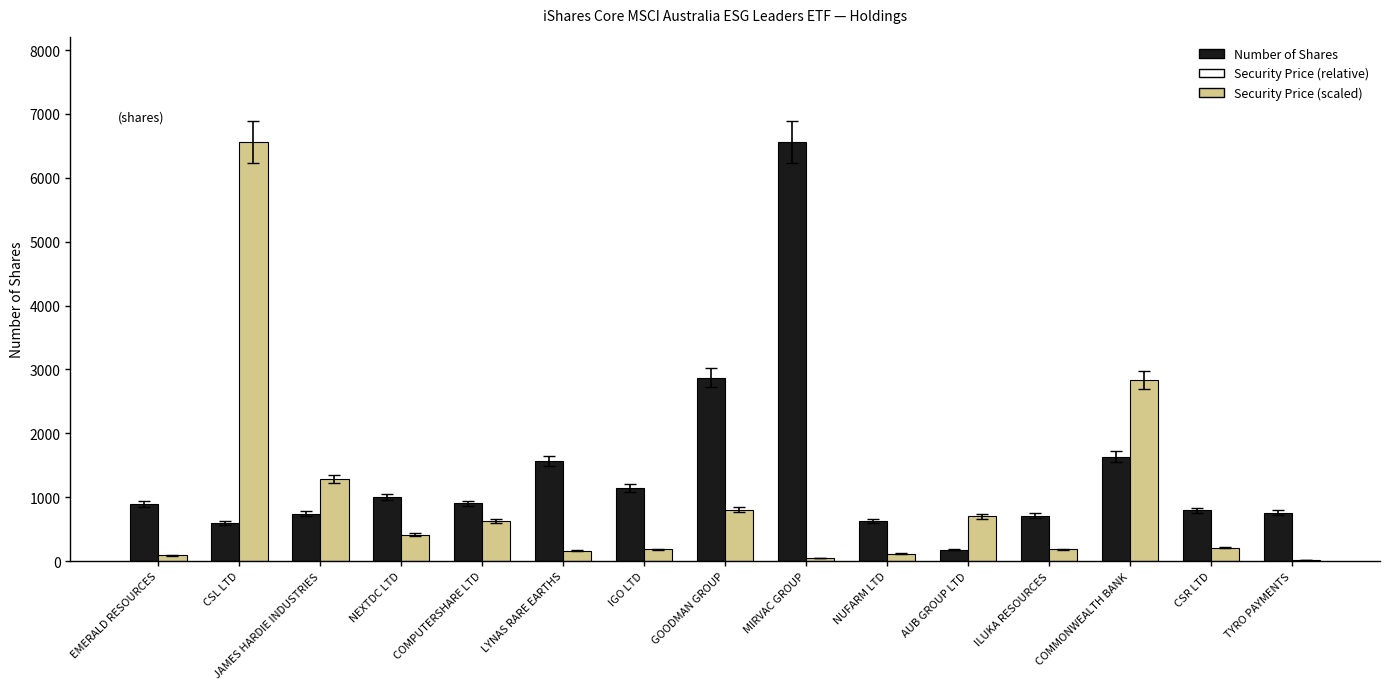

How many series are shown in this chart?

2